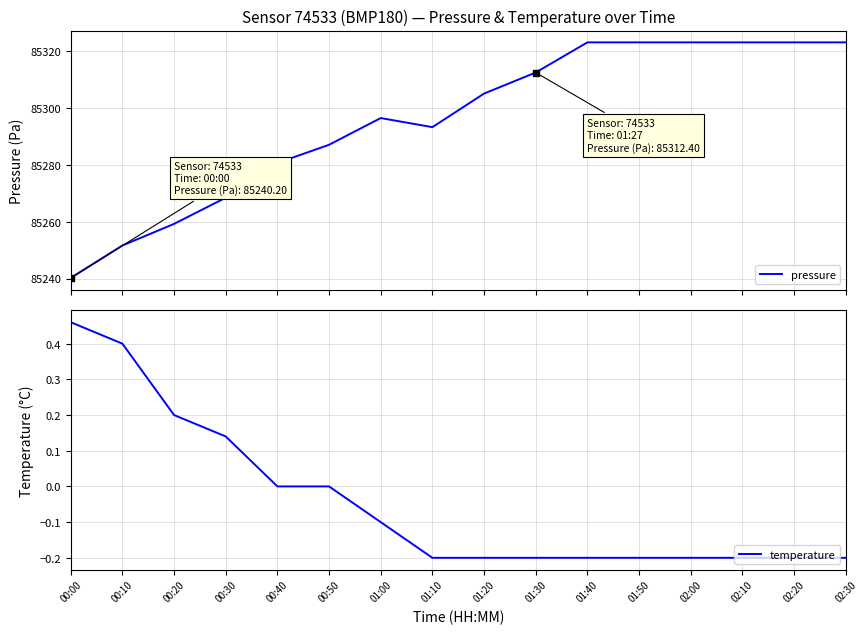

Reading left to right, extract all data points from this chart.

pressure: 85240.2	85251.6	85259.2	85268.4	85280.6	85287.0	85296.4	85293.2	85305.0	85312.4	85323.0	85323.0	85323.0	85323.0	85323.0	85323.0
temperature: 0.5	0.4	0.2	0.1	0.0	0.0	-0.1	-0.2	-0.2	-0.2	-0.2	-0.2	-0.2	-0.2	-0.2	-0.2